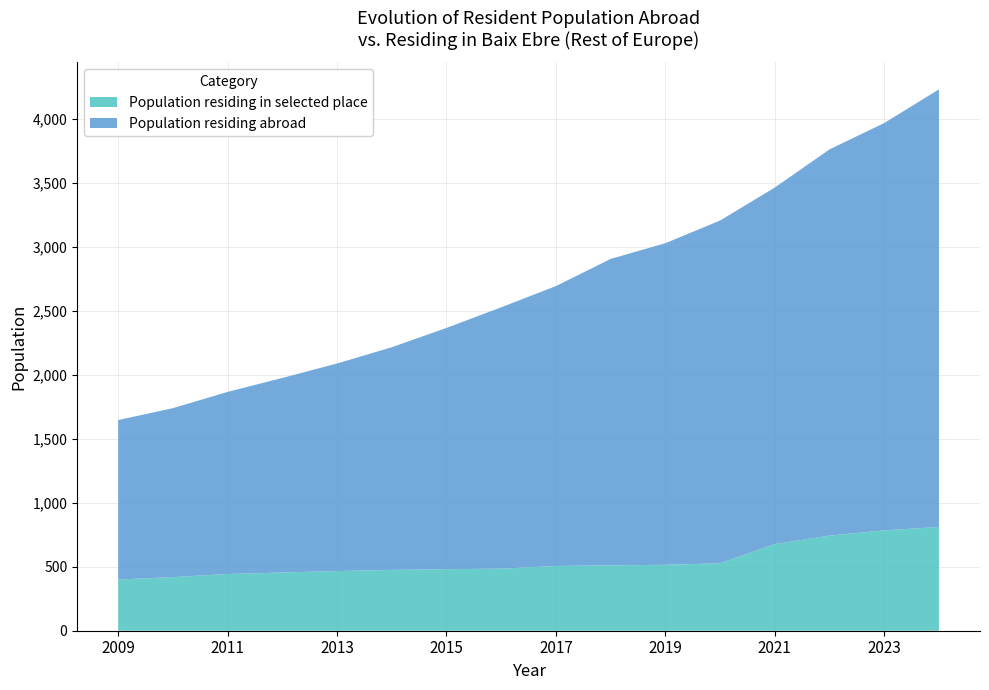

Reading right to left, extract all data points from this chart.

Population residing abroad: 2009=1246	2010=1320	2011=1423	2012=1520	2013=1622	2014=1740	2015=1885	2016=2042	2017=2187	2018=2394	2019=2513	2020=2678	2021=2786	2022=3018	2023=3183	2024=3419
Population residing in selected place: 2009=400	2010=419	2011=443	2012=455	2013=466	2014=475	2015=481	2016=485	2017=506	2018=511	2019=515	2020=527	2021=677	2022=743	2023=784	2024=811